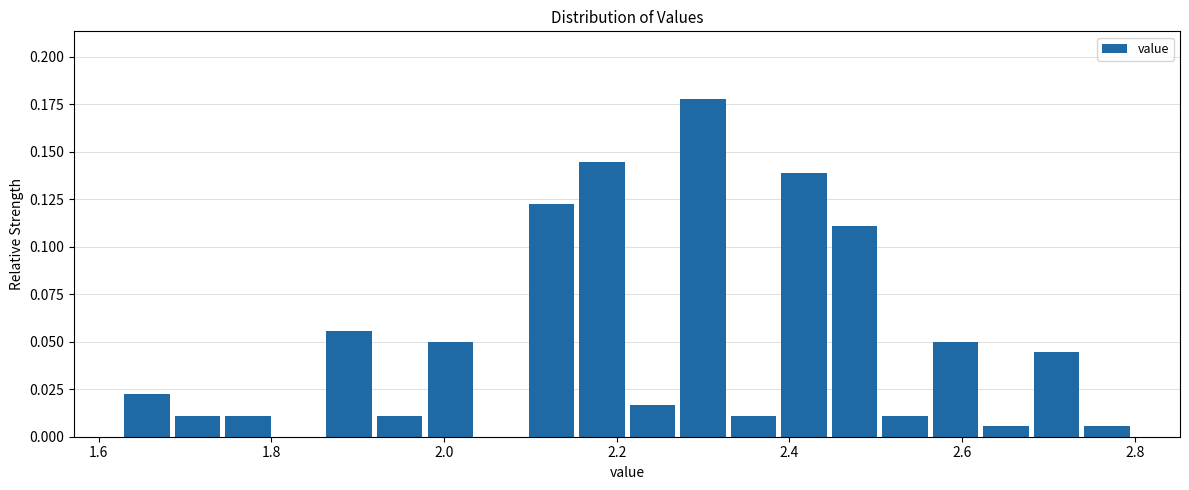

Read against the x-axis, roughly where is the centre of the tallest bar?

2.30